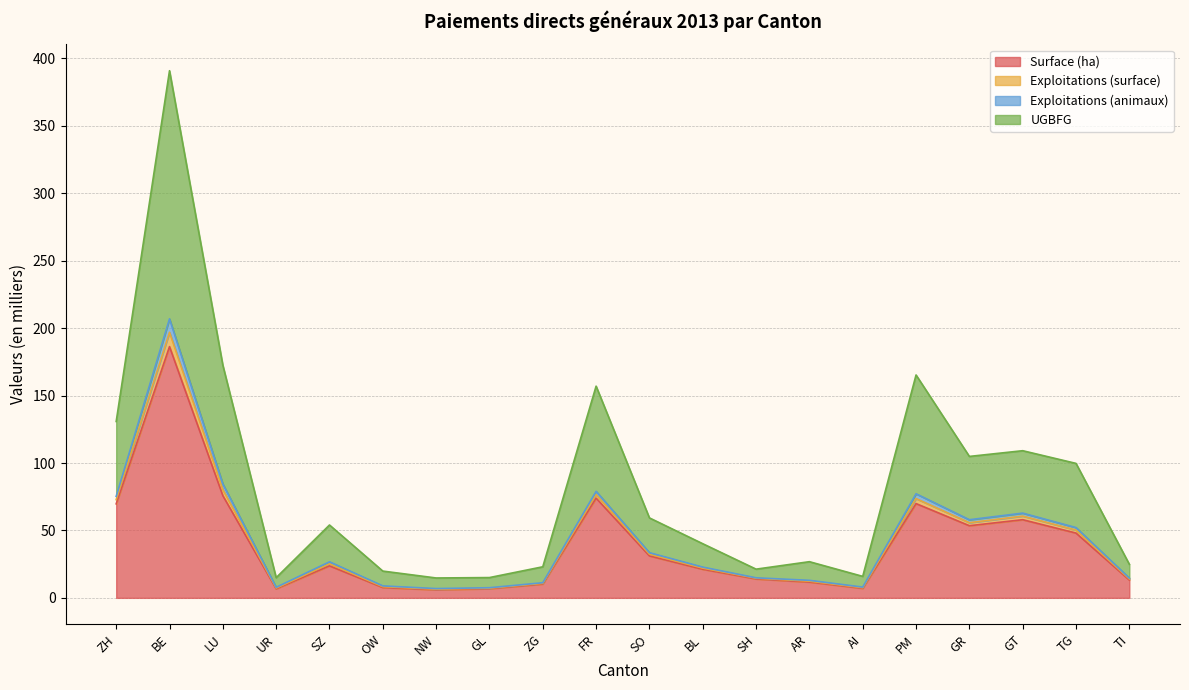

At which category is the sum across all series the highest?

BE